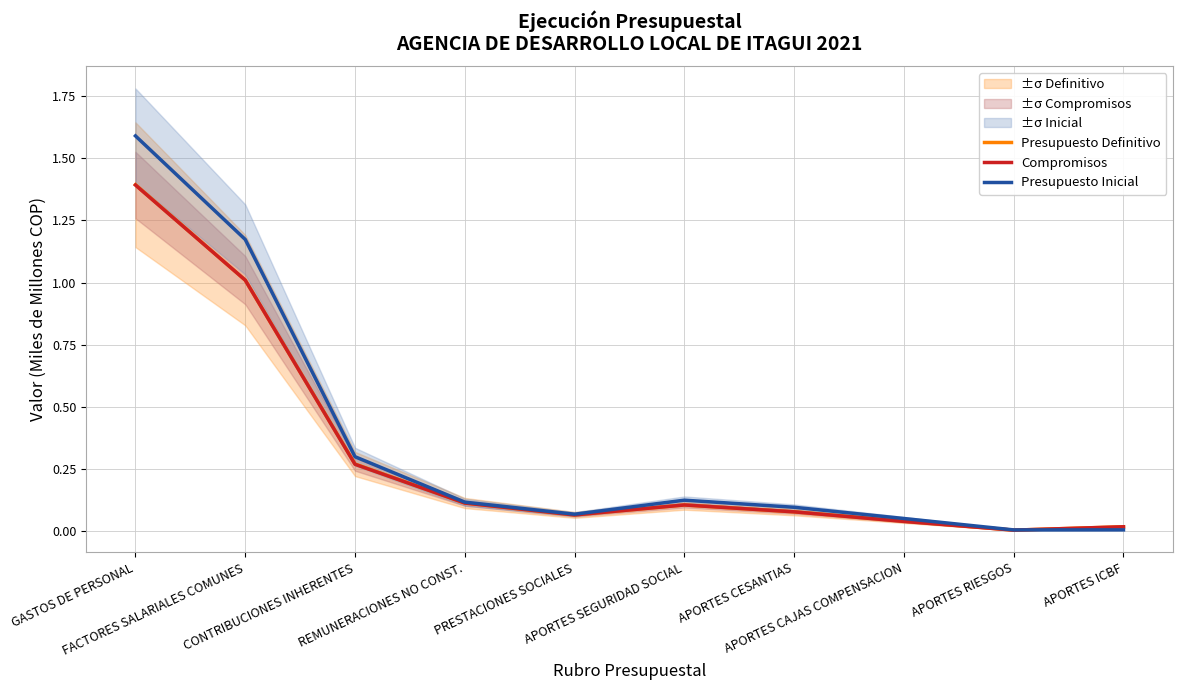

What is the label of the 7th point from the right?

REMUNERACIONES NO CONST.